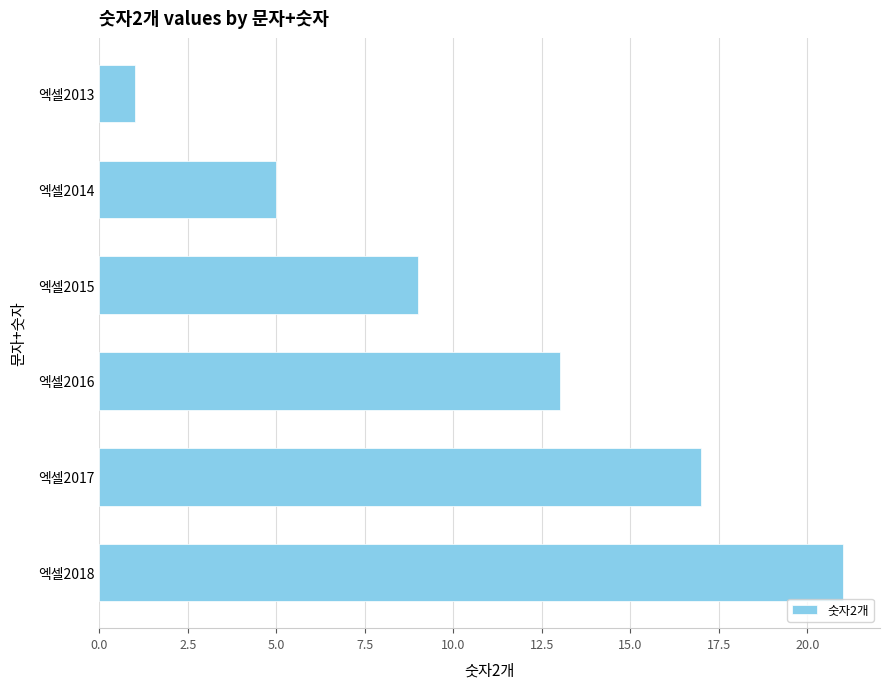

Which has a higher value, 엑셀2014 or 엑셀2018?

엑셀2018